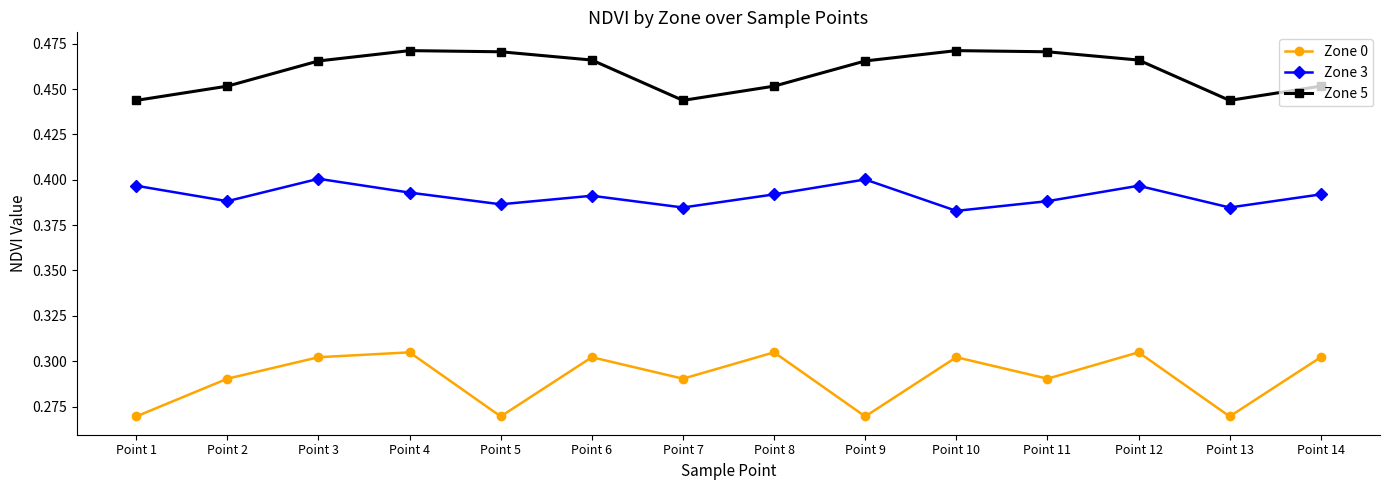

Rank the series by their average value, from lowest to highest.

Zone 0, Zone 3, Zone 5